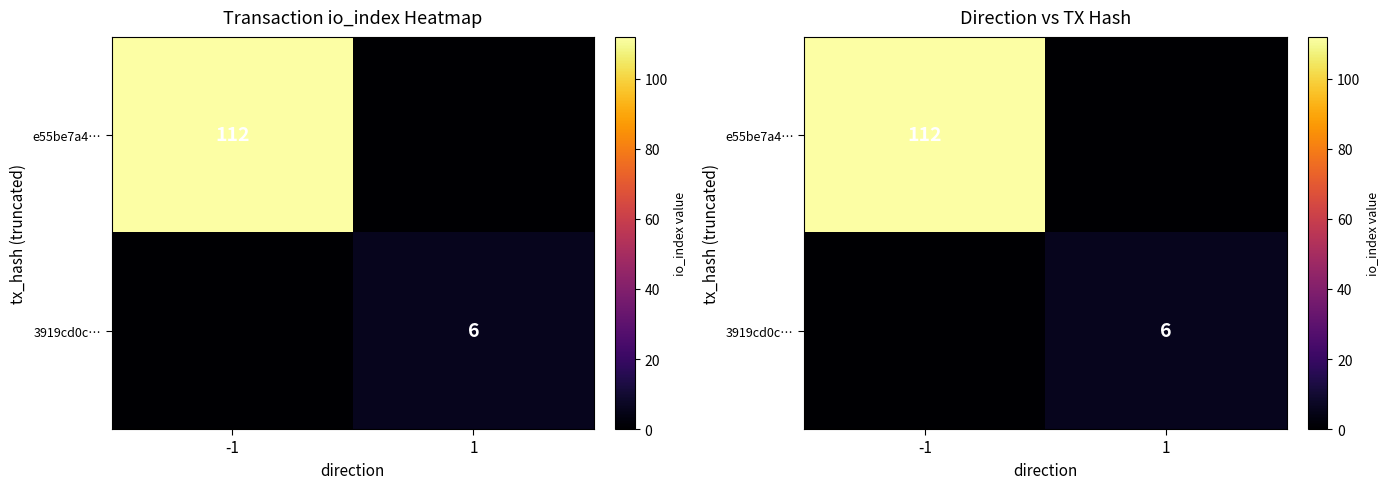

How many data points in e55be7a4… are less than 112?

1